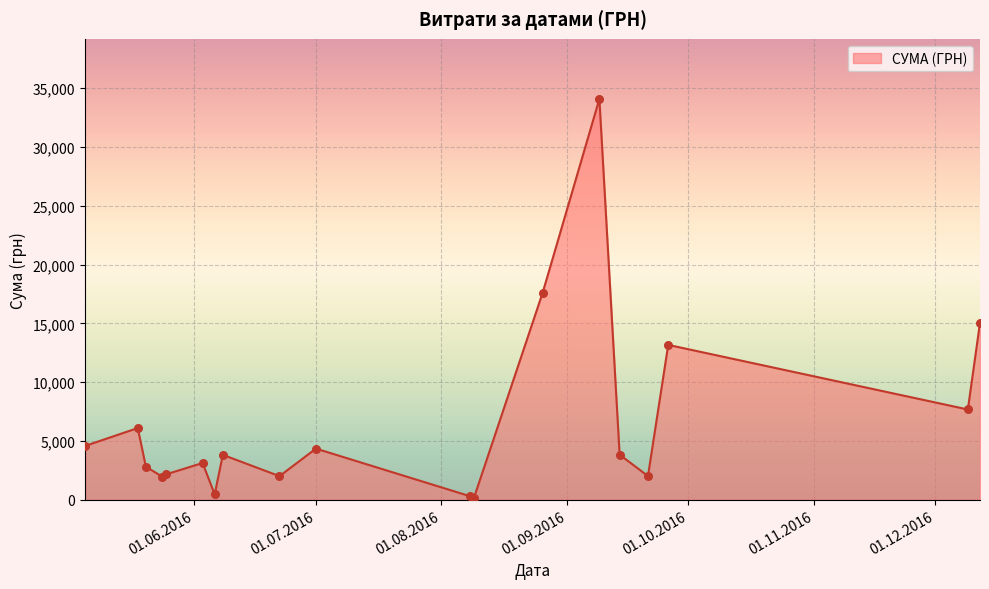

What is the greatest value displayed?

34086.8